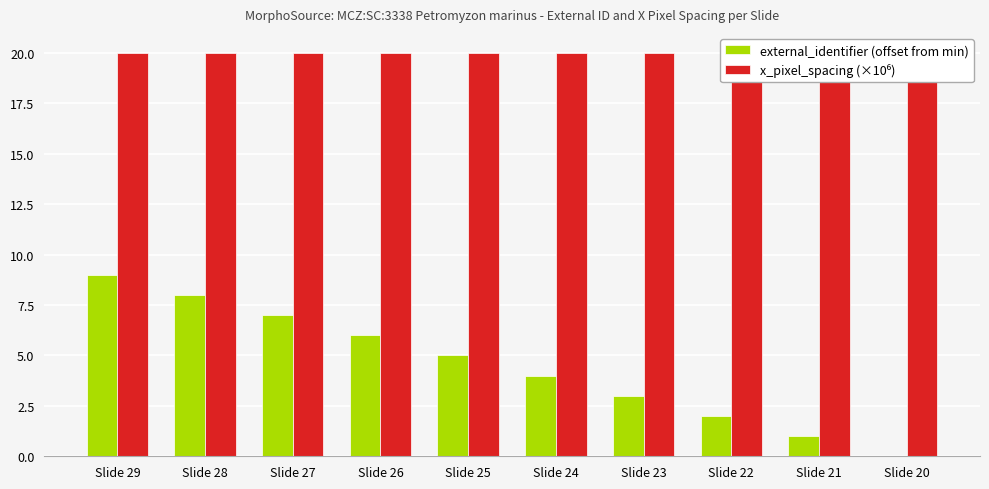

Count the number of data series in this chart.

2